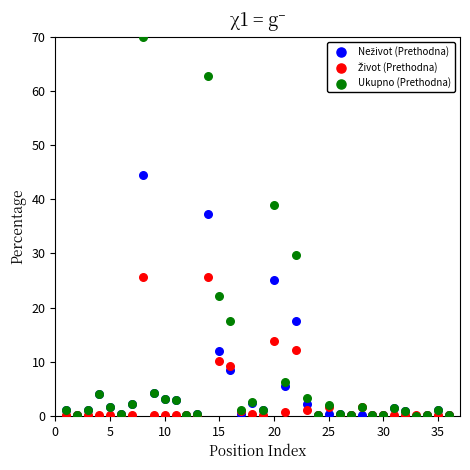

Across all series, what Y value is closest to 35?

37.3